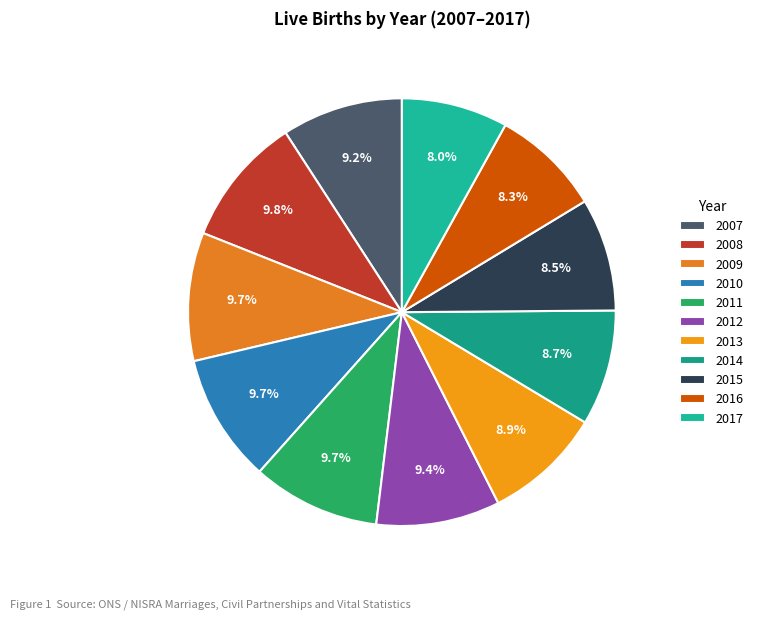

To the nearest percent, what portion does 2015 represent?

9%